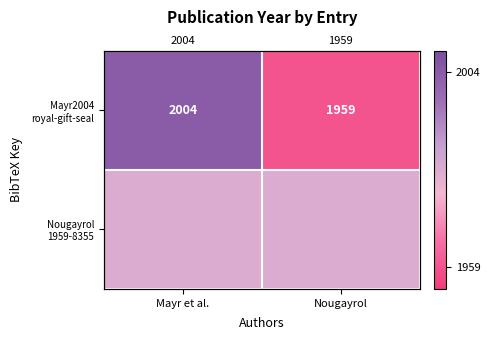

What is the difference between the Mayr2004 royal-gift-seal values at Mayr et al. and Nougayrol?

45.0